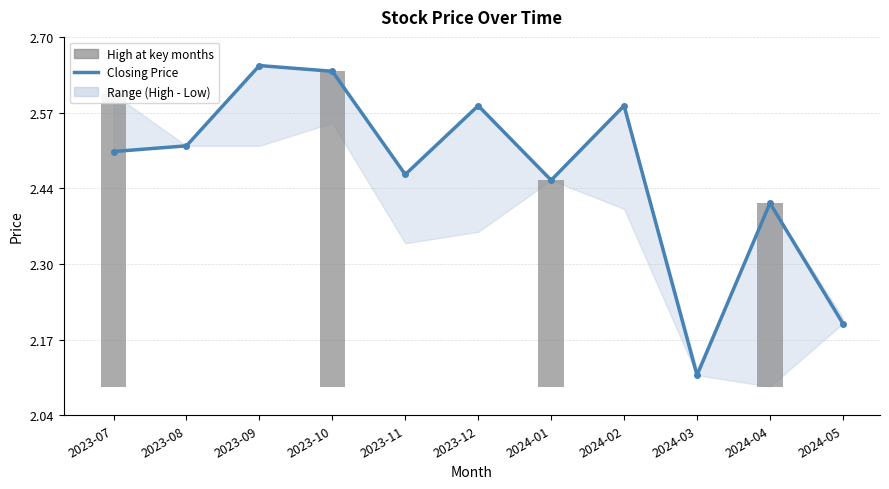

Rank the categories by value from lowest to highest.

2024-03, 2024-05, 2024-04, 2024-01, 2023-11, 2023-07, 2023-08, 2023-12, 2024-02, 2023-10, 2023-09